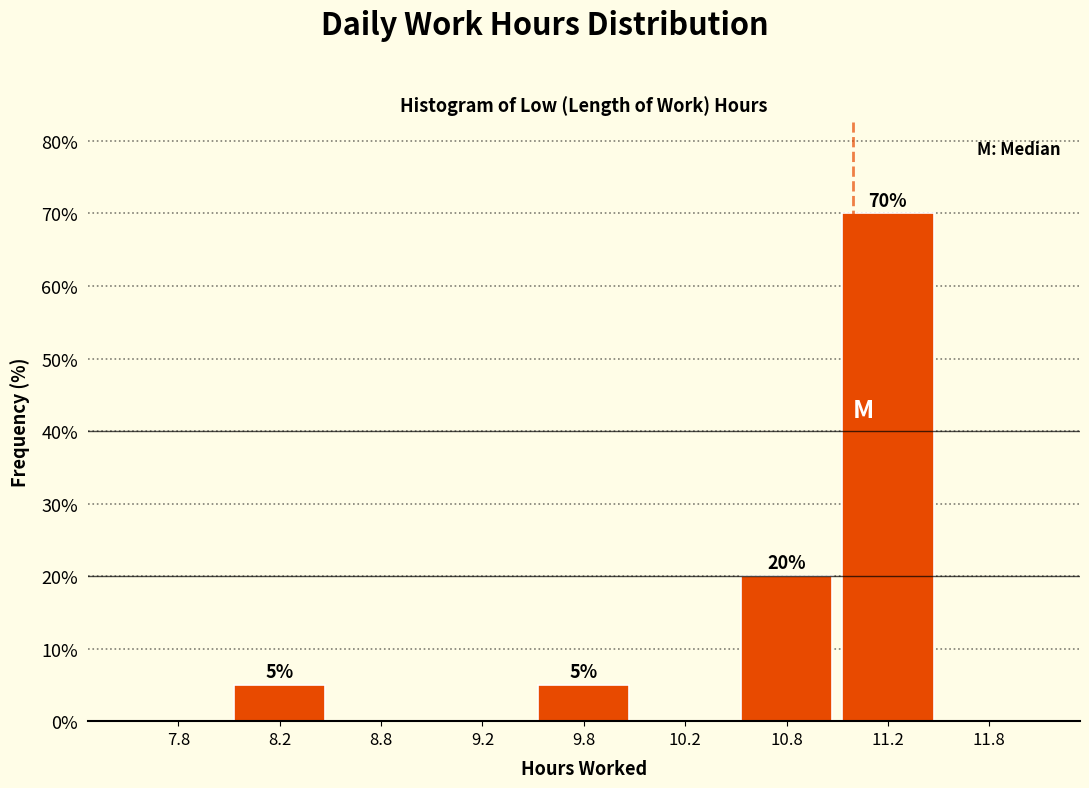

Reading left to right, list all the values displayed in this chart.

7.8=0	8.2=5	8.8=0	9.2=0	9.8=5	10.2=0	10.8=20	11.2=70	11.8=0